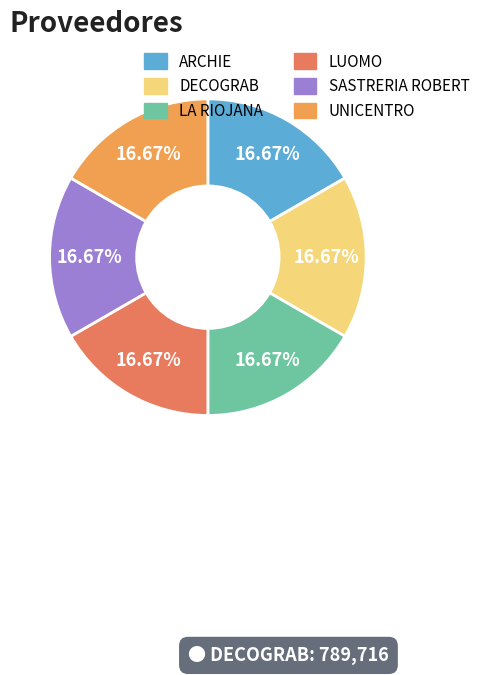

Count the number of slices in the pie.

6